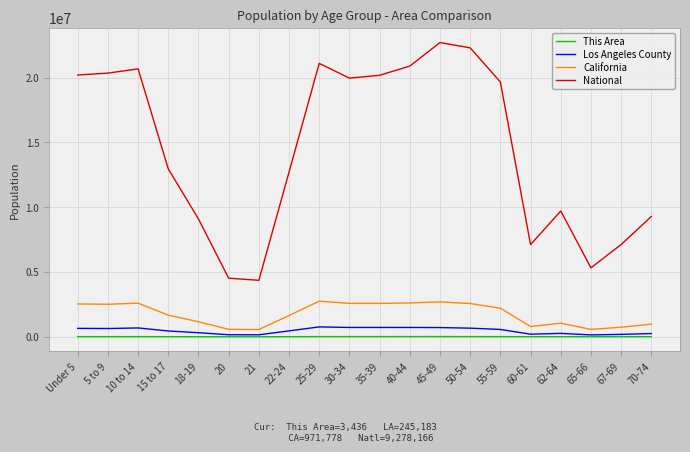

What is the average value of the This Area series?

6581